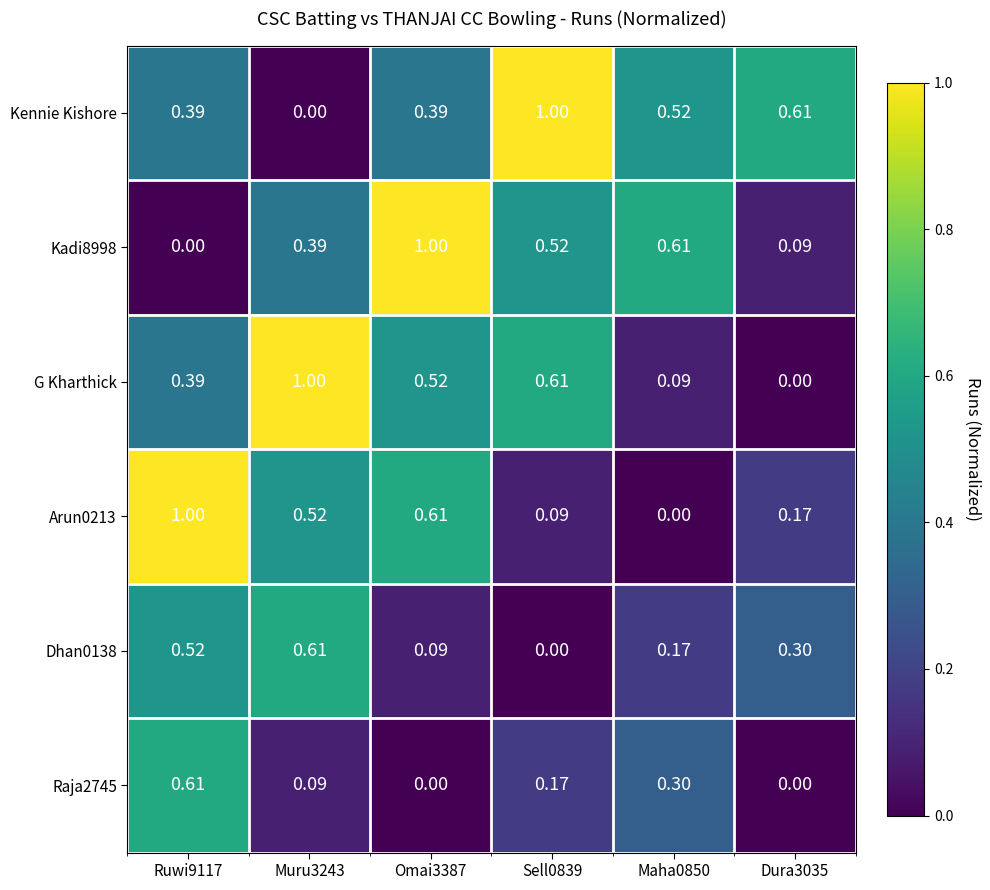

Between Sell0839 and Dura3035, which series saw the biggest shift?

G Kharthick